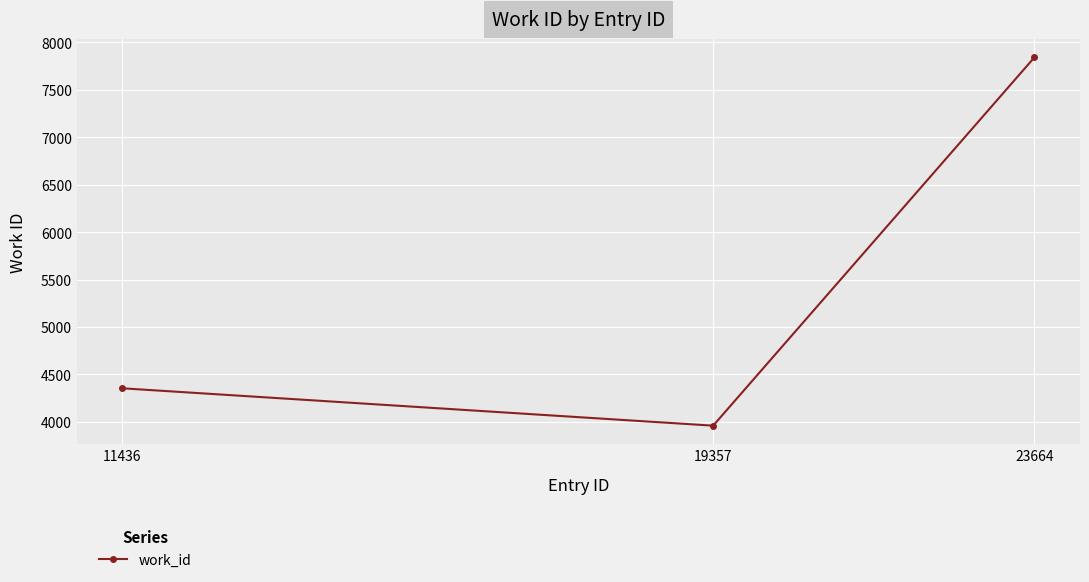

What value does the data have at 11436, to the nearest 100?

4400